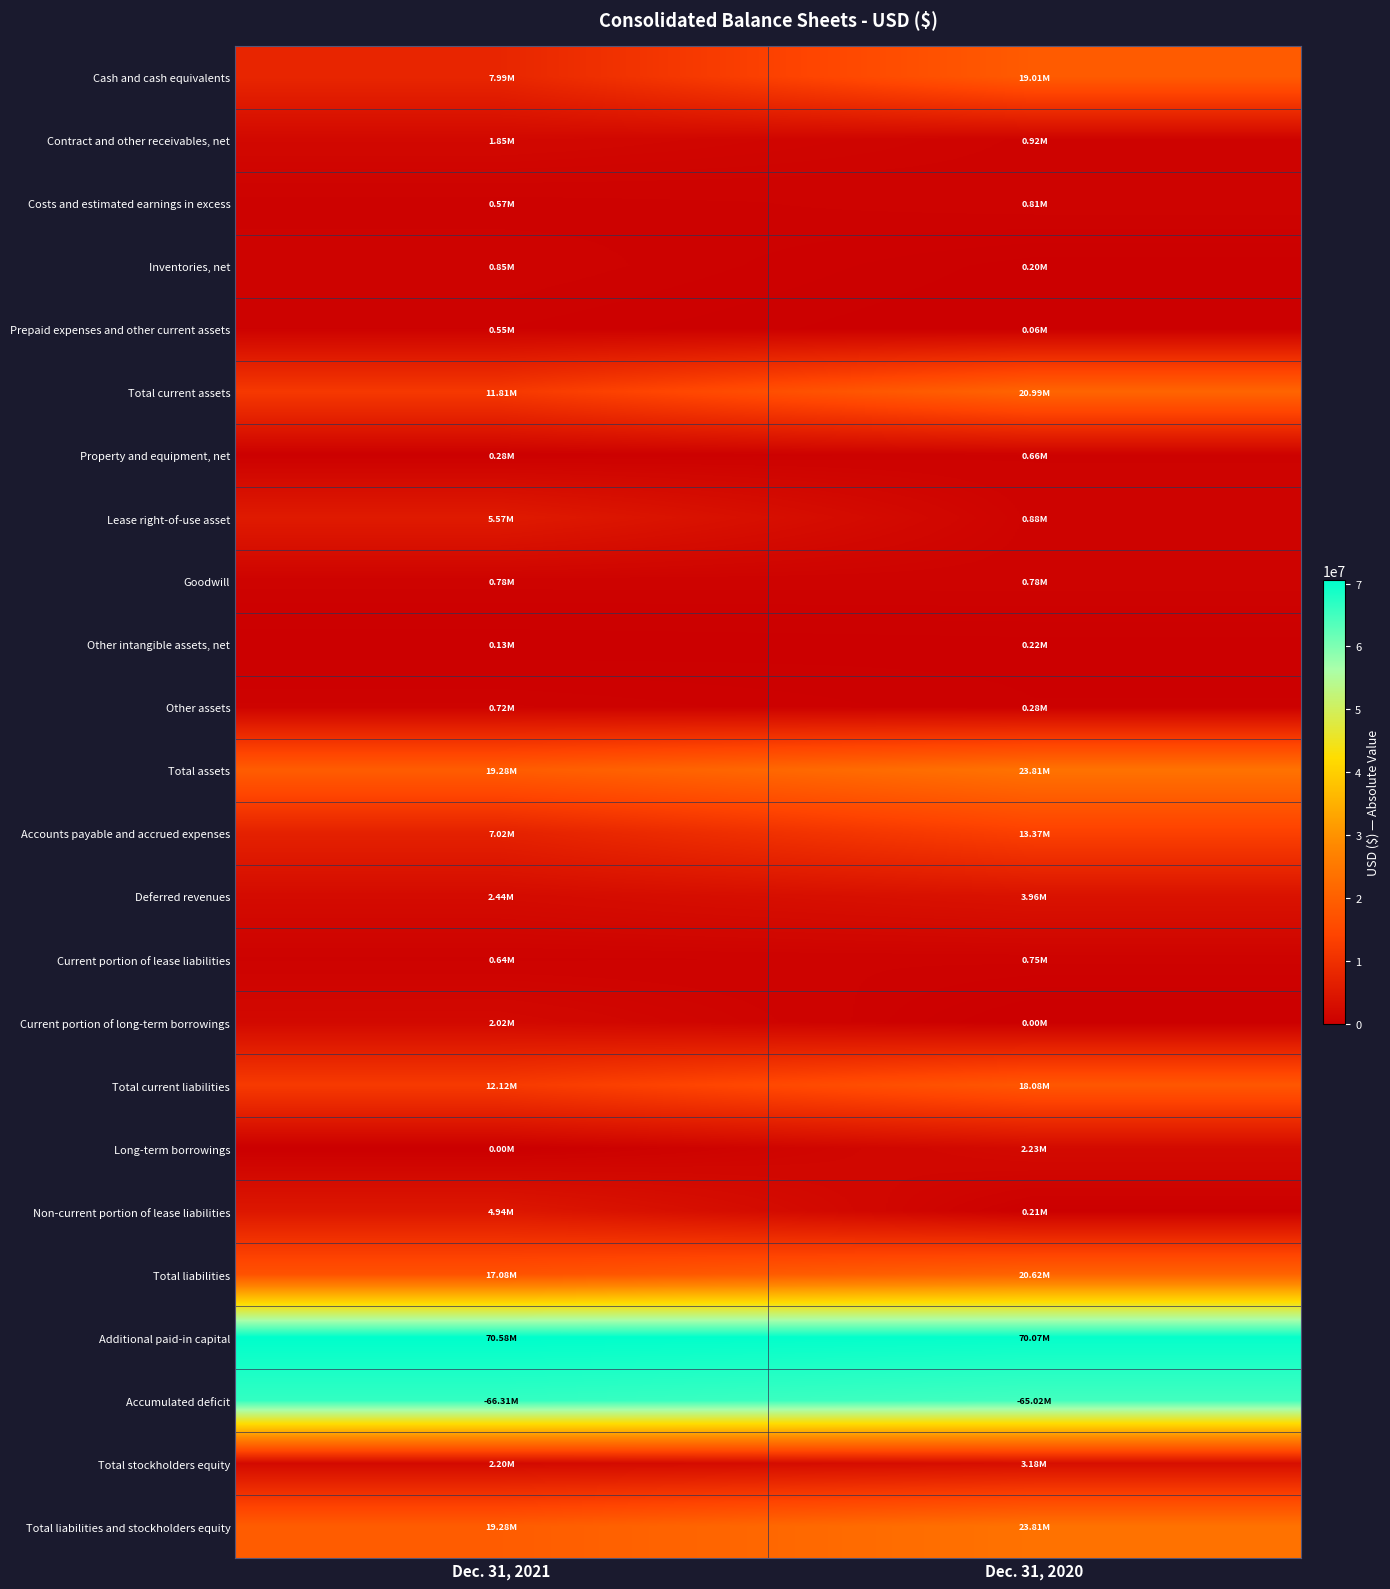

Reading left to right, list all the values displayed in this chart.

Cash and cash equivalents: Dec. 31, 2021=7992000	Dec. 31, 2020=19012000
Contract and other receivables, net: Dec. 31, 2021=1846000	Dec. 31, 2020=915000
Costs and estimated earnings in excess: Dec. 31, 2021=573000	Dec. 31, 2020=806000
Inventories, net: Dec. 31, 2021=847000	Dec. 31, 2020=197000
Prepaid expenses and other current assets: Dec. 31, 2021=550000	Dec. 31, 2020=58000
Total current assets: Dec. 31, 2021=11808000	Dec. 31, 2020=20988000
Property and equipment, net: Dec. 31, 2021=281000	Dec. 31, 2020=662000
Lease right-of-use asset: Dec. 31, 2021=5566000	Dec. 31, 2020=876000
Goodwill: Dec. 31, 2021=780000	Dec. 31, 2020=780000
Other intangible assets, net: Dec. 31, 2021=126000	Dec. 31, 2020=217000
Other assets: Dec. 31, 2021=720000	Dec. 31, 2020=285000
Total assets: Dec. 31, 2021=19281000	Dec. 31, 2020=23808000
Accounts payable and accrued expenses: Dec. 31, 2021=7016000	Dec. 31, 2020=13374000
Deferred revenues: Dec. 31, 2021=2435000	Dec. 31, 2020=3962000
Current portion of lease liabilities: Dec. 31, 2021=644000	Dec. 31, 2020=748000
Current portion of long-term borrowings: Dec. 31, 2021=2023000	Dec. 31, 2020=0
Total current liabilities: Dec. 31, 2021=12118000	Dec. 31, 2020=18084000
Long-term borrowings: Dec. 31, 2021=0	Dec. 31, 2020=2234000
Non-current portion of lease liabilities: Dec. 31, 2021=4938000	Dec. 31, 2020=208000
Total liabilities: Dec. 31, 2021=17078000	Dec. 31, 2020=20625000
Additional paid-in capital: Dec. 31, 2021=70584000	Dec. 31, 2020=70070000
Accumulated deficit: Dec. 31, 2021=66312000	Dec. 31, 2020=65015000
Total stockholders equity: Dec. 31, 2021=2203000	Dec. 31, 2020=3183000
Total liabilities and stockholders equity: Dec. 31, 2021=19281000	Dec. 31, 2020=23808000